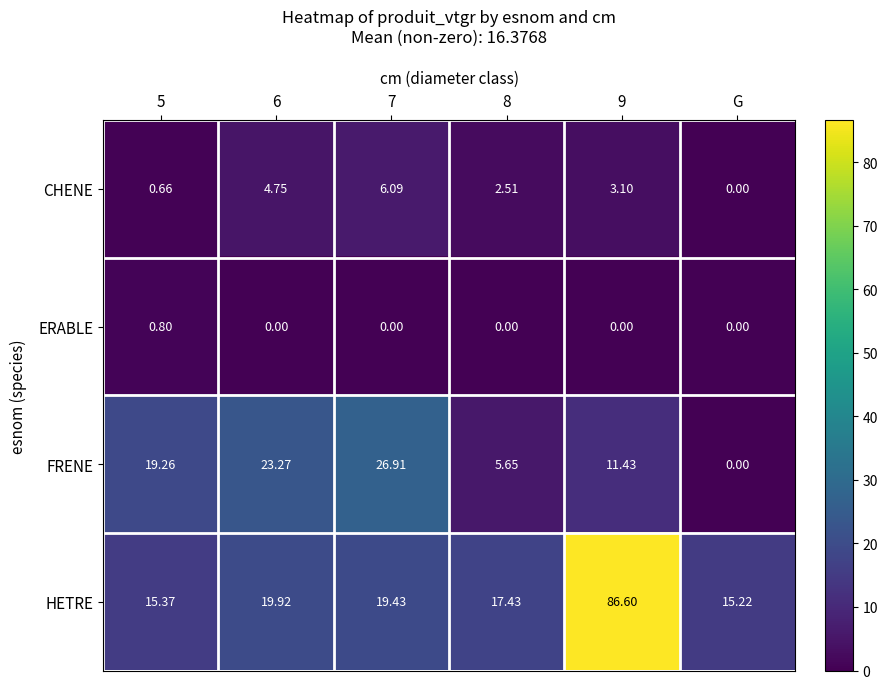

List the series in order of their peak value, lowest first.

ERABLE, CHENE, FRENE, HETRE